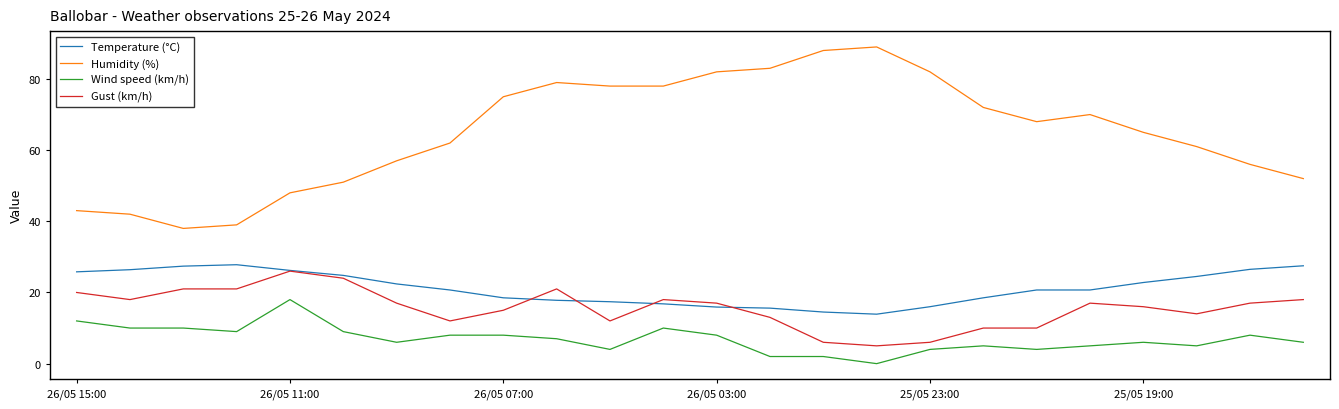

True or false: Wind speed (km/h) and Humidity (%) cross at least once.

False